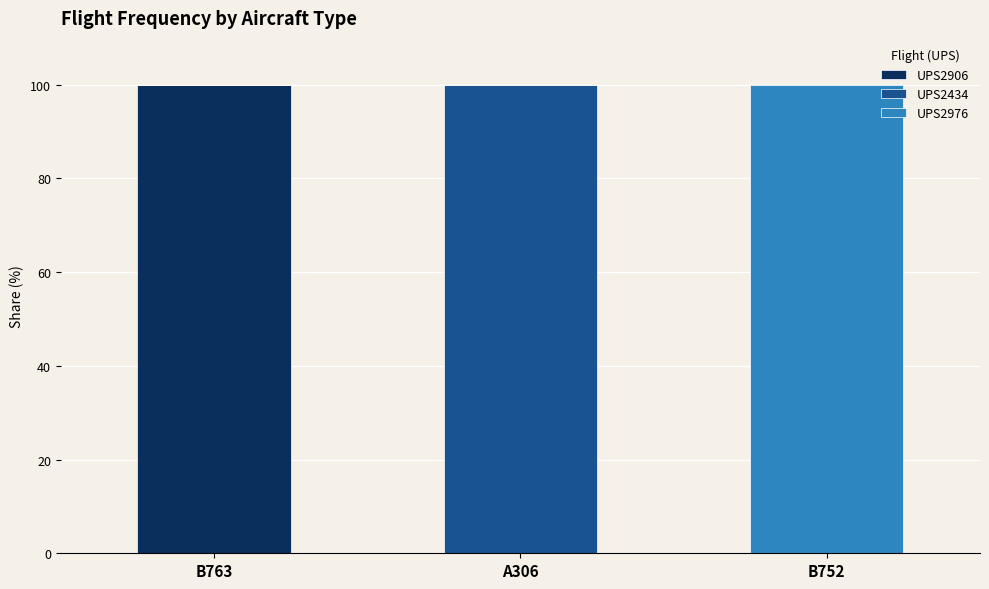

The value of UPS2906 at B752 is -35. True or false?

False